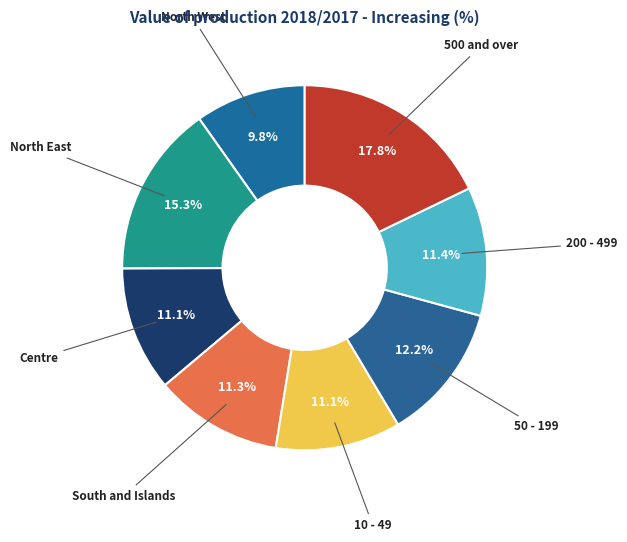

To the nearest percent, what portion does 10 - 49 represent?

11%